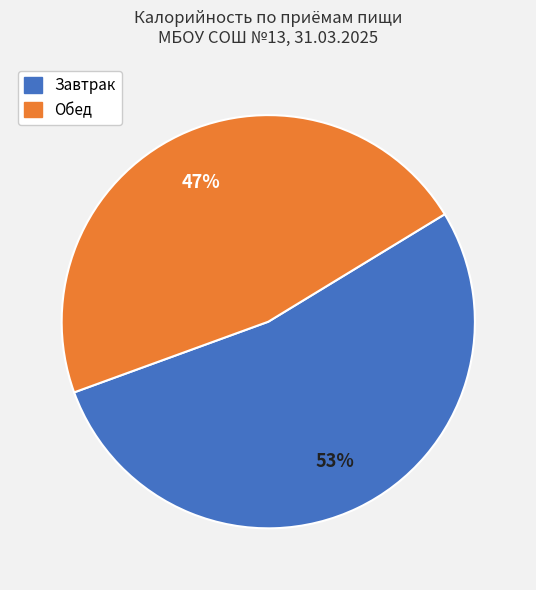

Does any single category account for the majority?

Yes